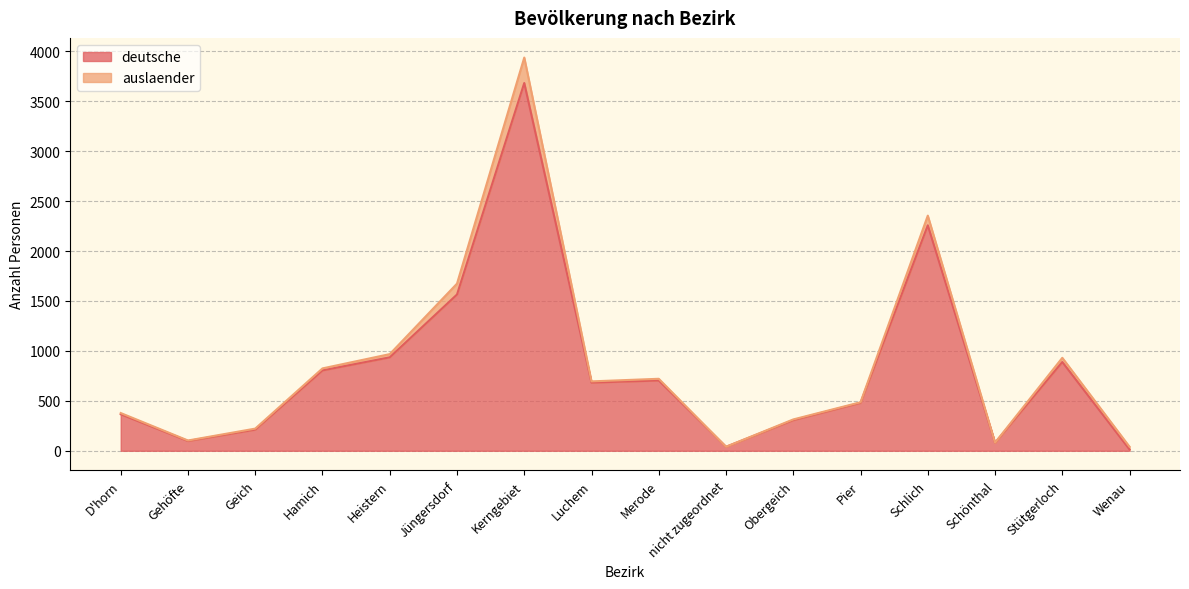

Where is the first local maximum?

Kerngebiet